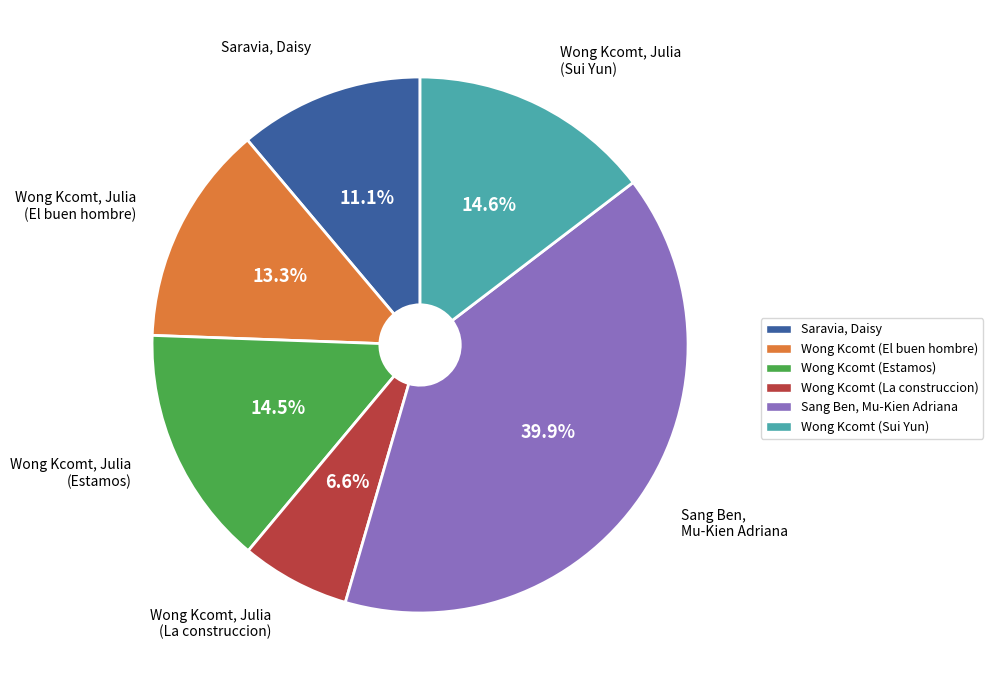

How many segments does this pie chart have?

6